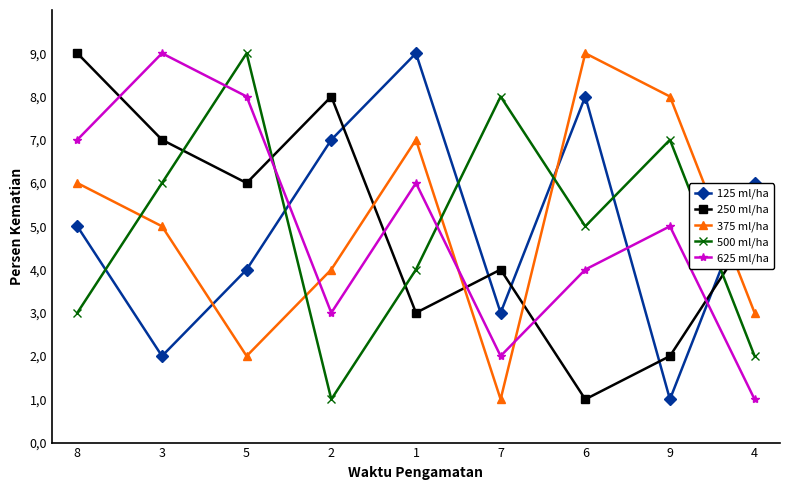

What are all the series names shown in the legend?

125 ml/ha, 250 ml/ha, 375 ml/ha, 500 ml/ha, 625 ml/ha